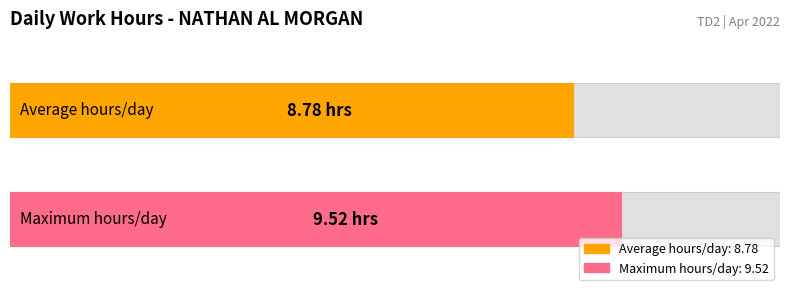

True or false: the data shows 13.6 at 6.

False